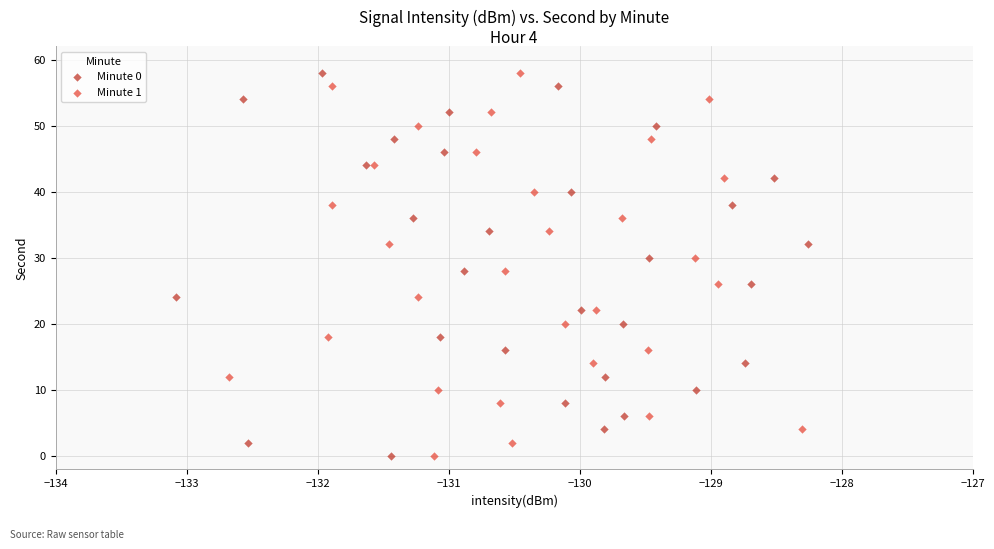

What are all the series names shown in the legend?

Minute 0, Minute 1